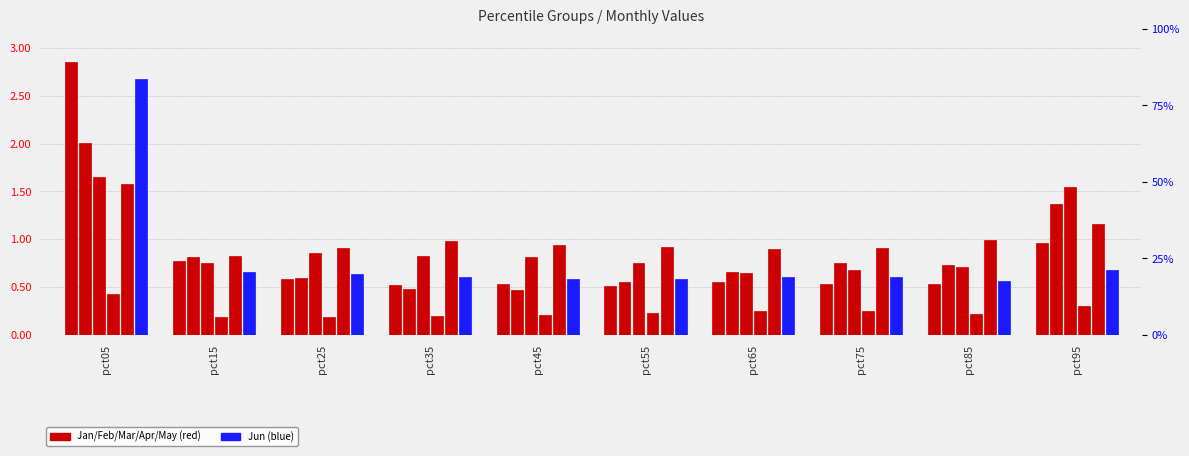

How many bars are there in each group?

6